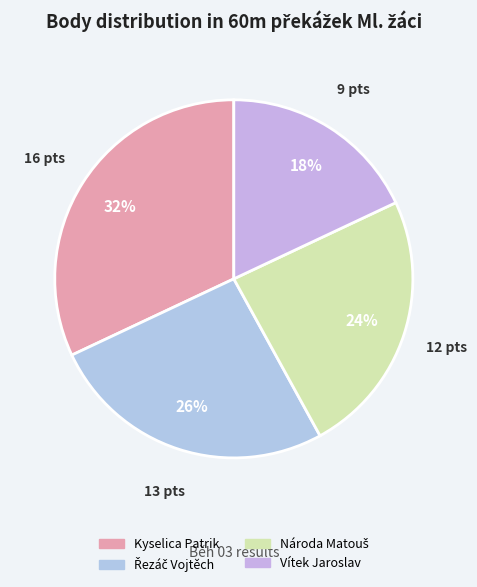

True or false: Národa Matouš accounts for 18% of the total.

False